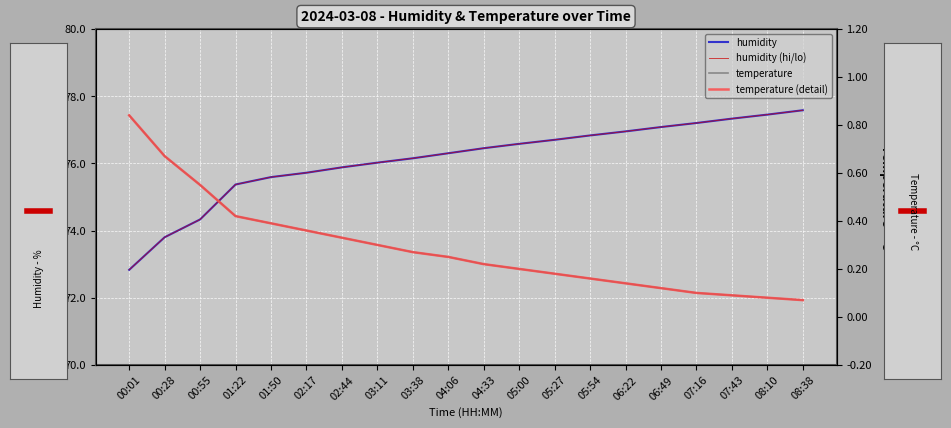

List the labels in order of temperature value, smallest first.

08:38, 08:10, 07:43, 07:16, 06:49, 06:22, 05:54, 05:27, 05:00, 04:33, 04:06, 03:38, 03:11, 02:44, 02:17, 01:50, 01:22, 00:55, 00:28, 00:01